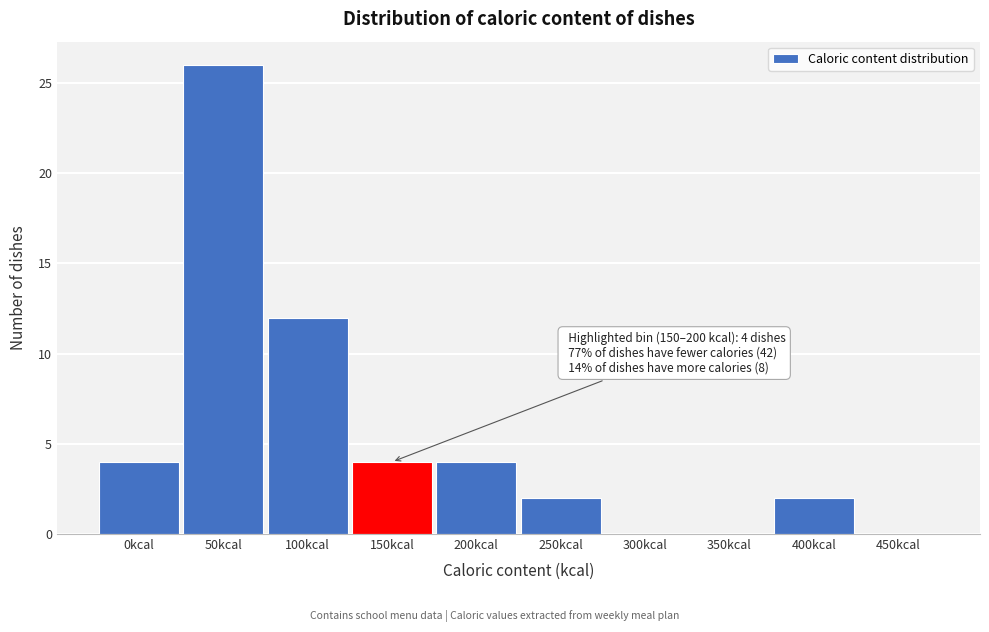

Reading left to right, list all the values displayed in this chart.

0kcal=4	50kcal=26	100kcal=12	150kcal=4	200kcal=4	250kcal=2	300kcal=0	350kcal=0	400kcal=2	450kcal=0